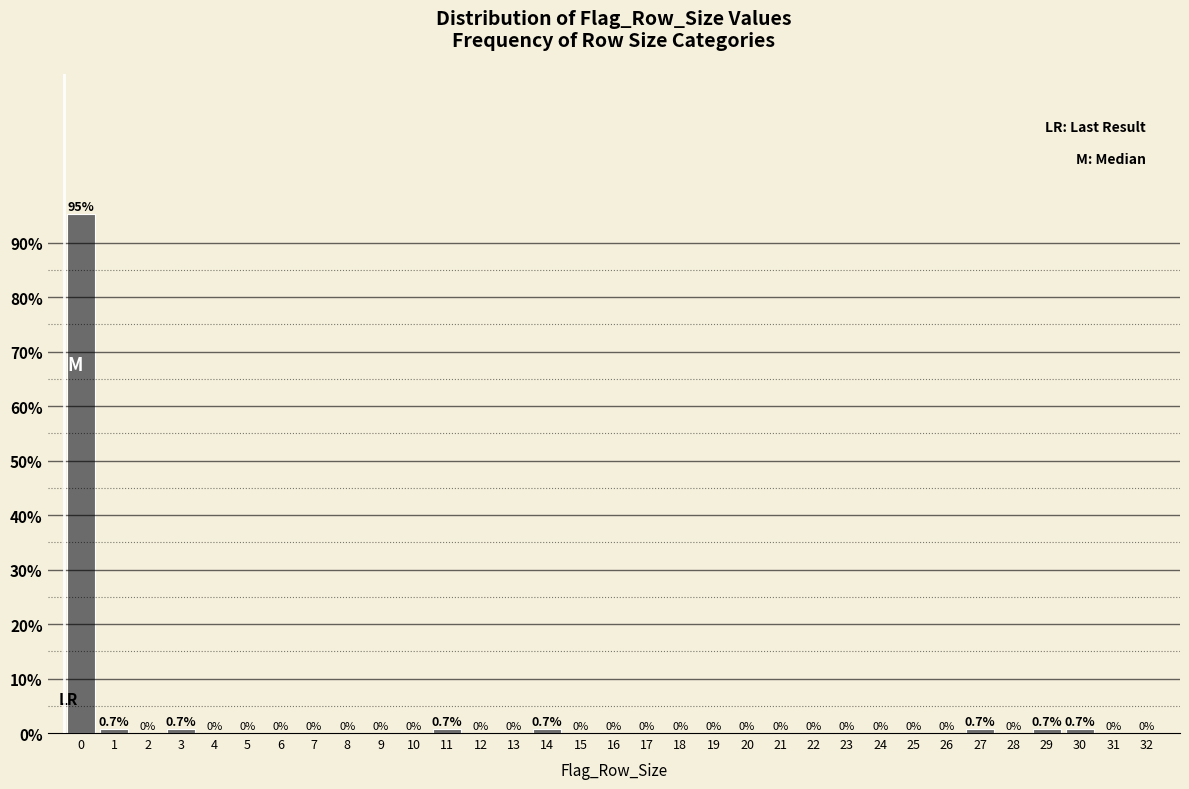

Reading left to right, what are all the values shown in this chart?

0=95.2	1=0.7	2=0.0	3=0.7	4=0.0	5=0.0	6=0.0	7=0.0	8=0.0	9=0.0	10=0.0	11=0.7	12=0.0	13=0.0	14=0.7	15=0.0	16=0.0	17=0.0	18=0.0	19=0.0	20=0.0	21=0.0	22=0.0	23=0.0	24=0.0	25=0.0	26=0.0	27=0.7	28=0.0	29=0.7	30=0.7	31=0.0	32=0.0